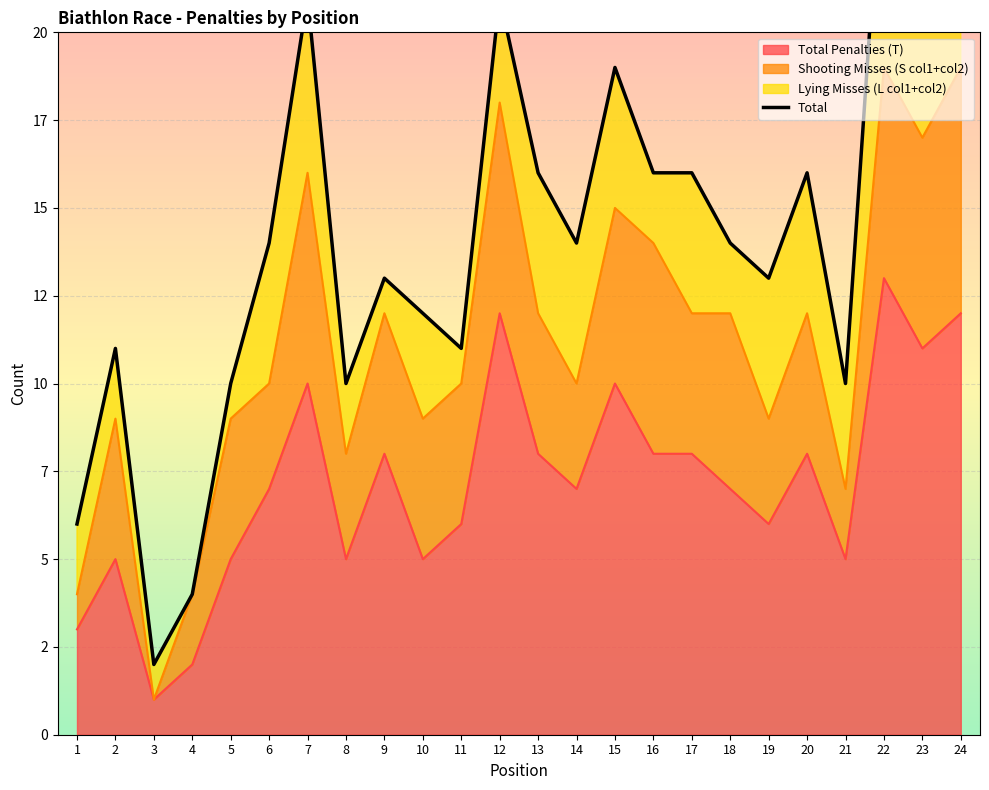

At which label does the data first exceed 14?

7